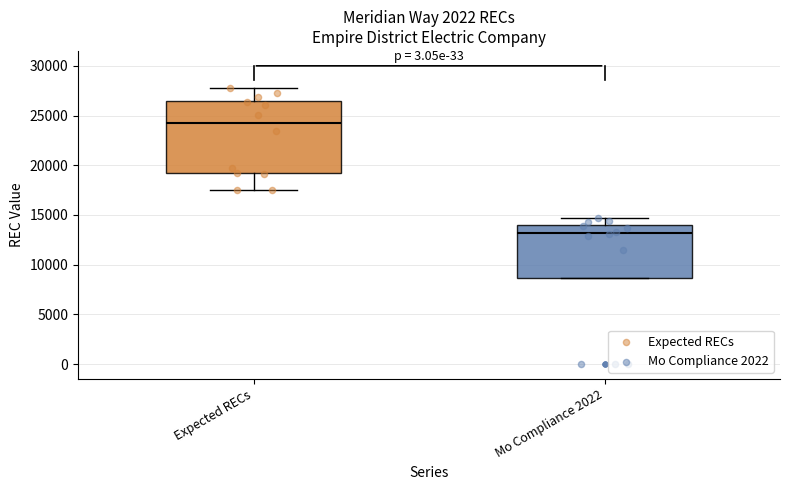

Reading left to right, read every box against the y-axis: the position of its median line, the range the box covers, and the ends of its whiskers. The values are not printed on the chart, so give them approximately, as read against the axis.

Expected RECs: median 24500, box 19000 to 26500, whiskers 17500 to 28000
Mo Compliance 2022: median 13000, box 8500 to 14000, whiskers 8500 to 14500